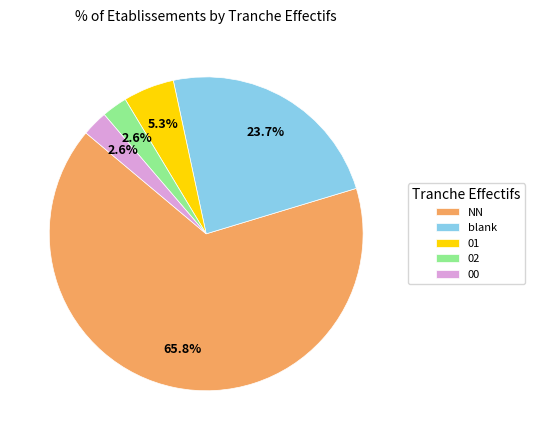

How many segments does this pie chart have?

5